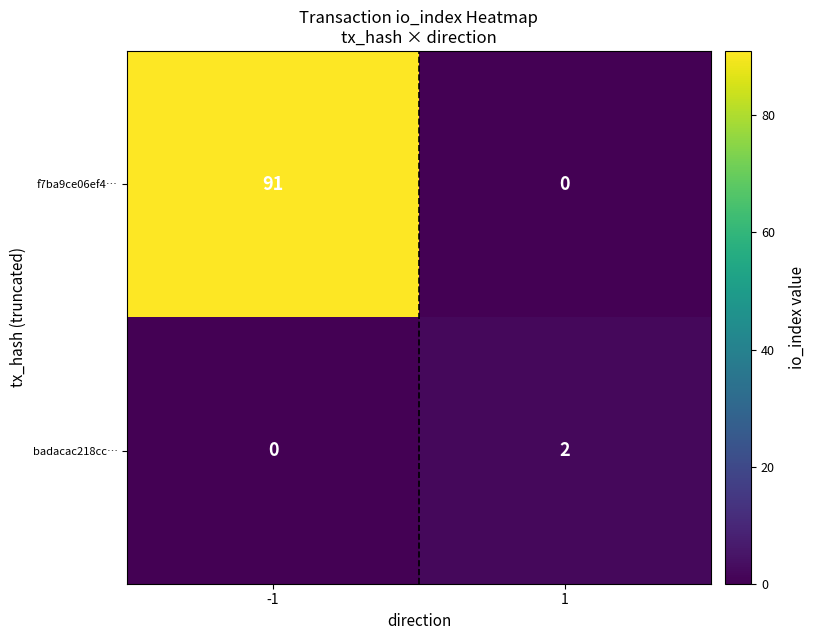

Is the value of f7ba9ce06ef4… at 1 greater than the value of badacac218cc… at 1?

No